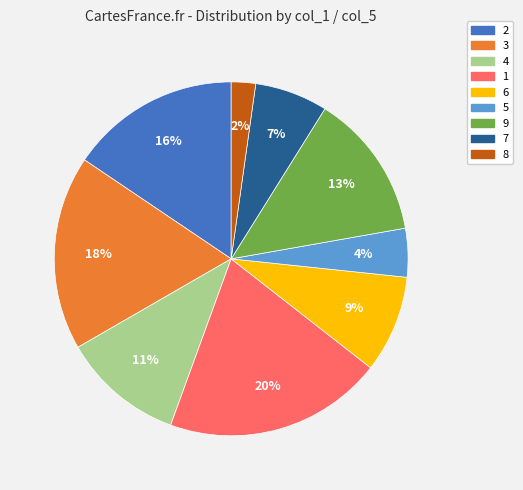

How many segments does this pie chart have?

9